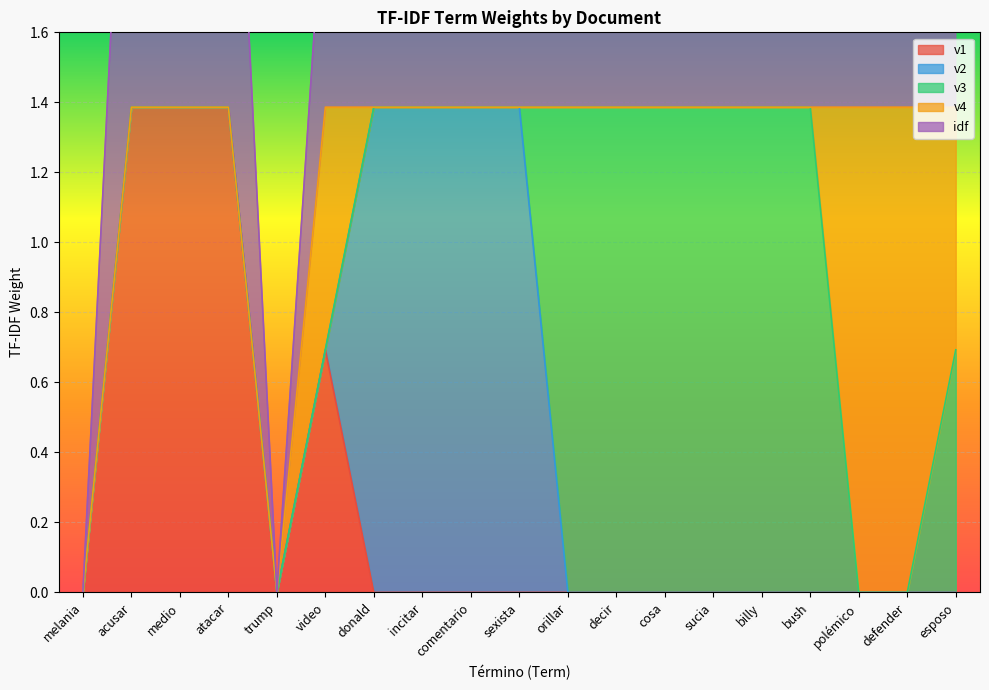

What is the value of the idf point at the 3rd from the left?

1.4